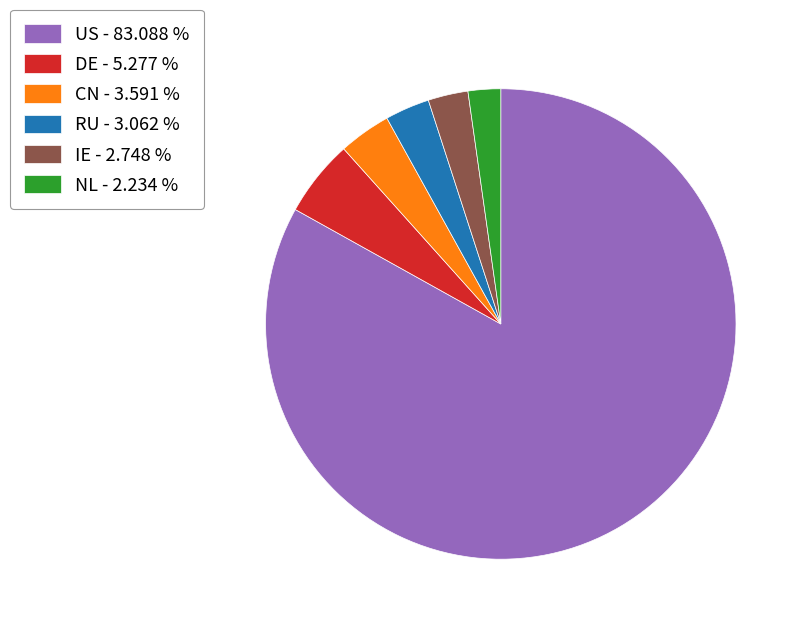

How many slices are in this pie chart?

6